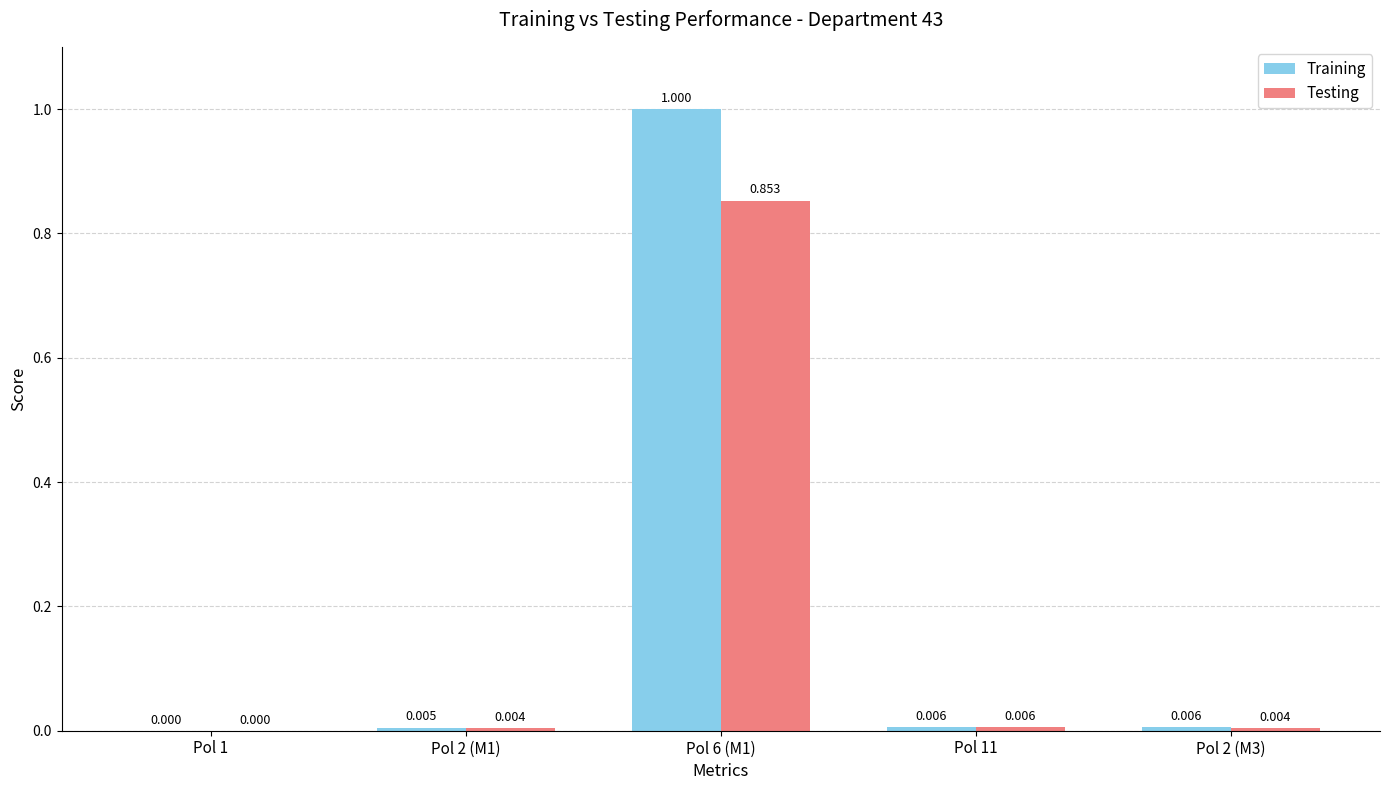

The Training series shows 0.0 at Pol 2 (M1). True or false?

True